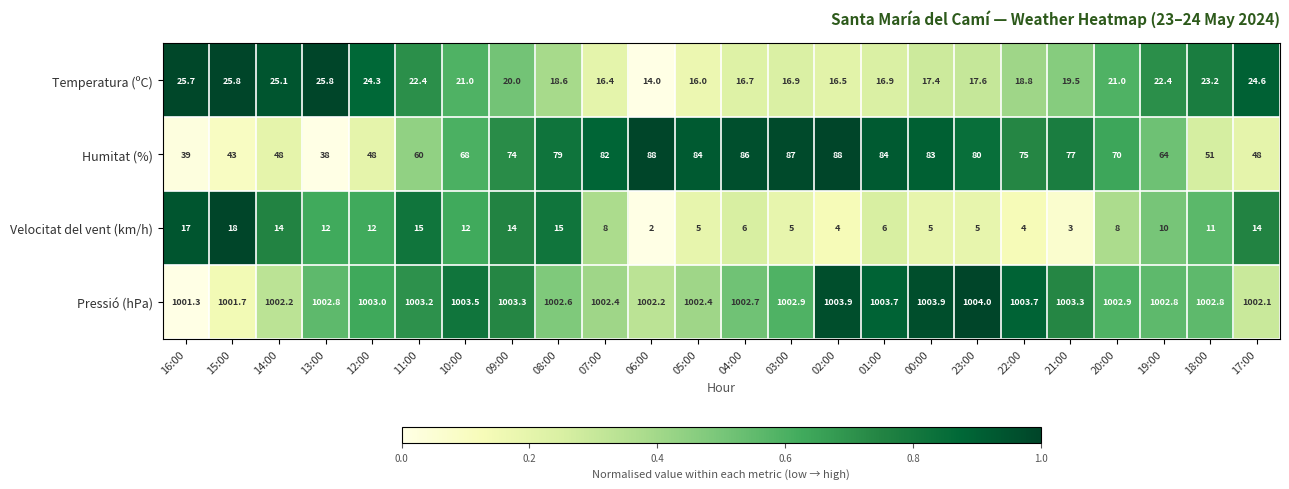

Is the value of Humitat (%) at 08:00 greater than the value of Temperatura (ºC) at 21:00?

Yes